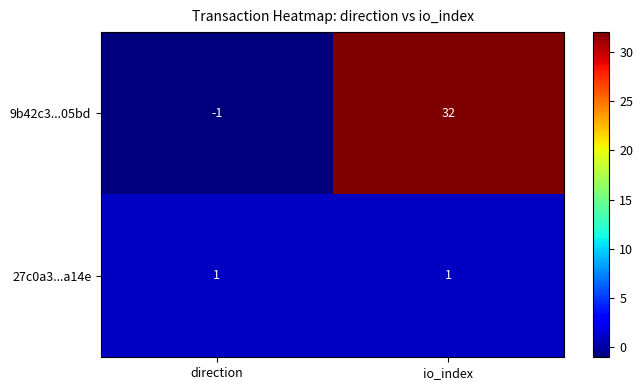

At direction, list the series in order from largest to smallest.

27c0a3...a14e, 9b42c3...05bd